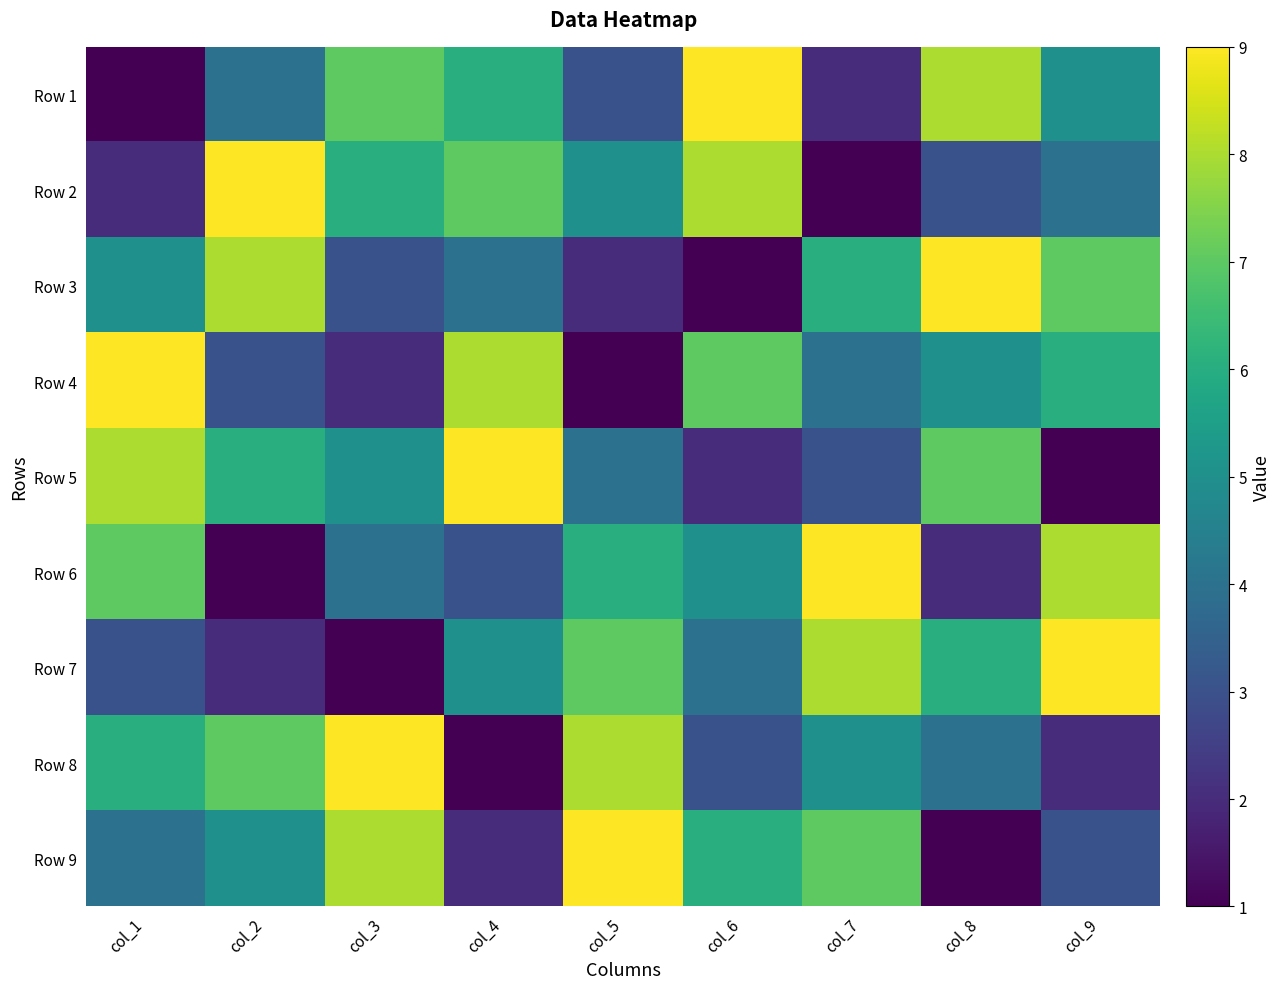

How many categories are shown in the chart?

9